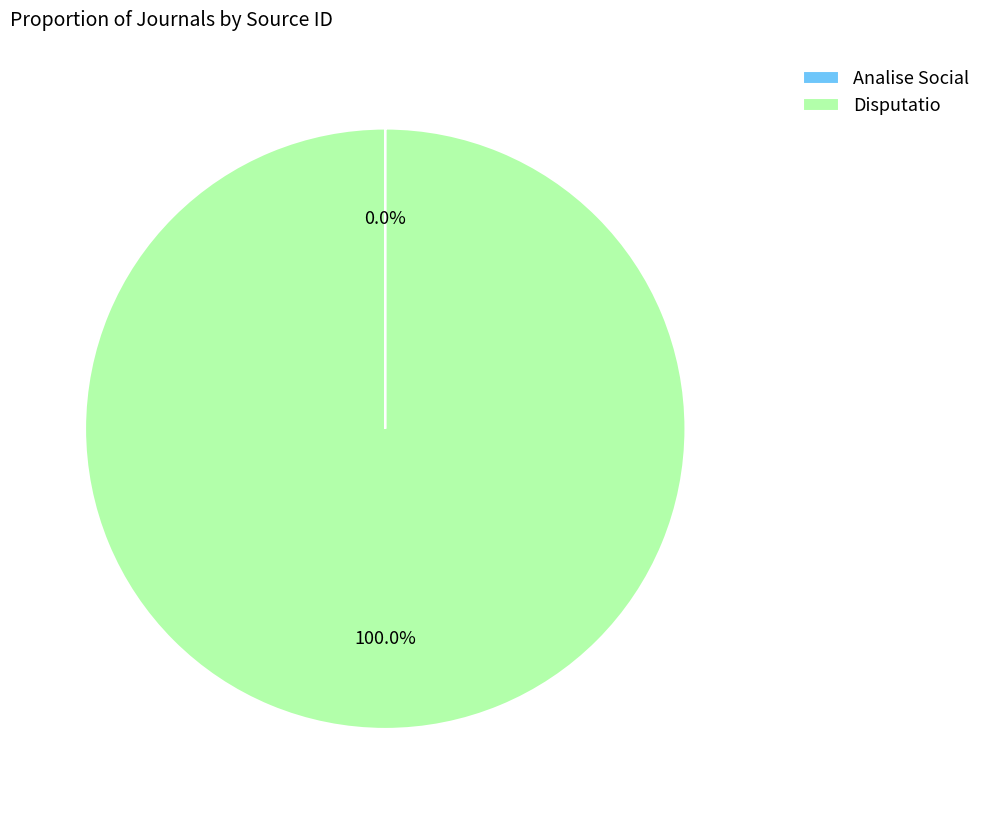

What is the largest slice in the pie chart?

Disputatio